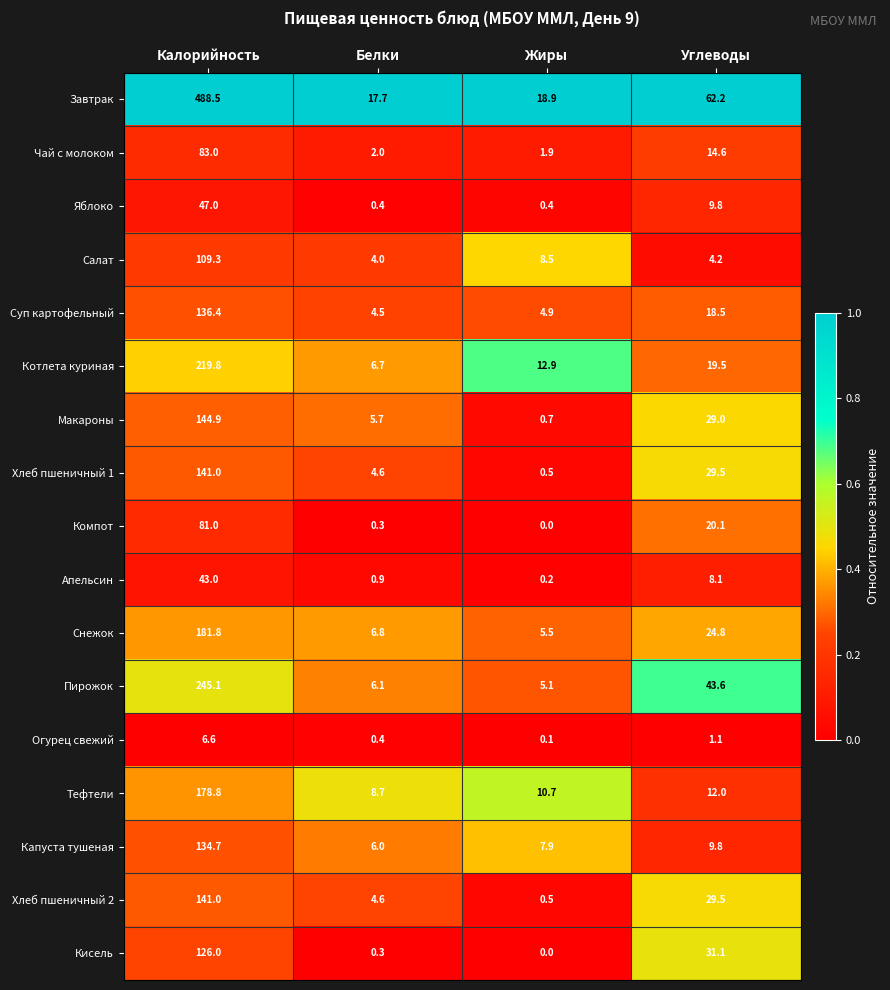

The value of Хлеб пшеничный 1 at Белки is 4.6. True or false?

True